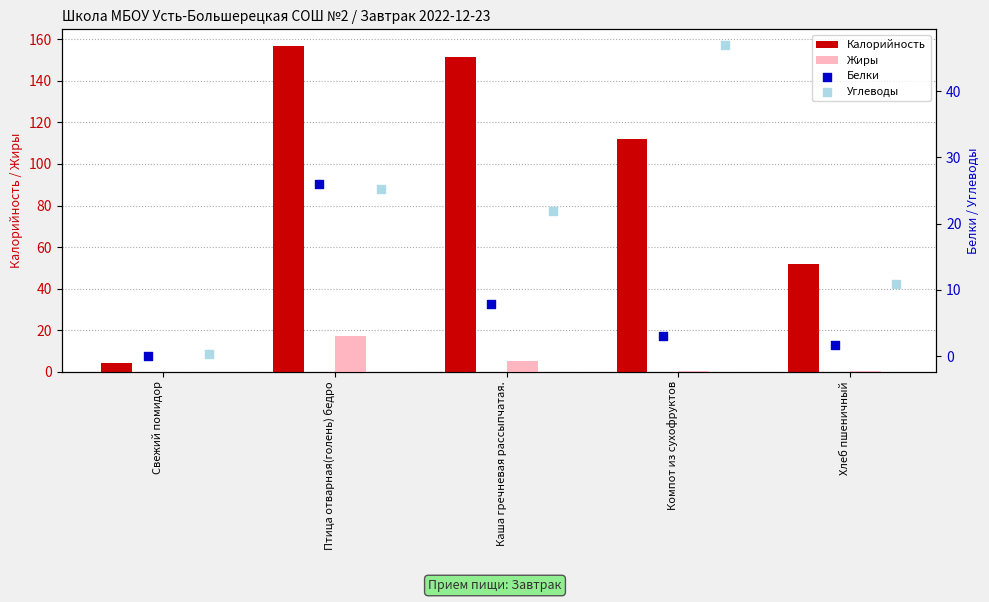

Is the value of Жиры at Хлеб пшеничный greater than the value of Калорийность at Компот из сухофруктов?

No